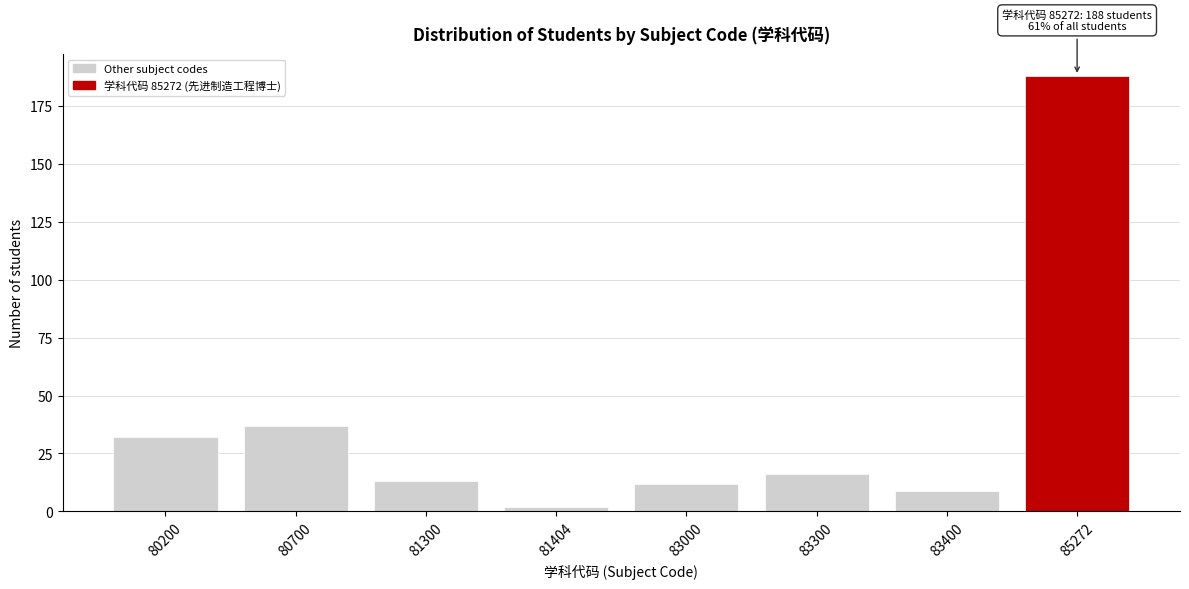

Reading left to right, list all the values displayed in this chart.

32	37	13	2	12	16	9	188